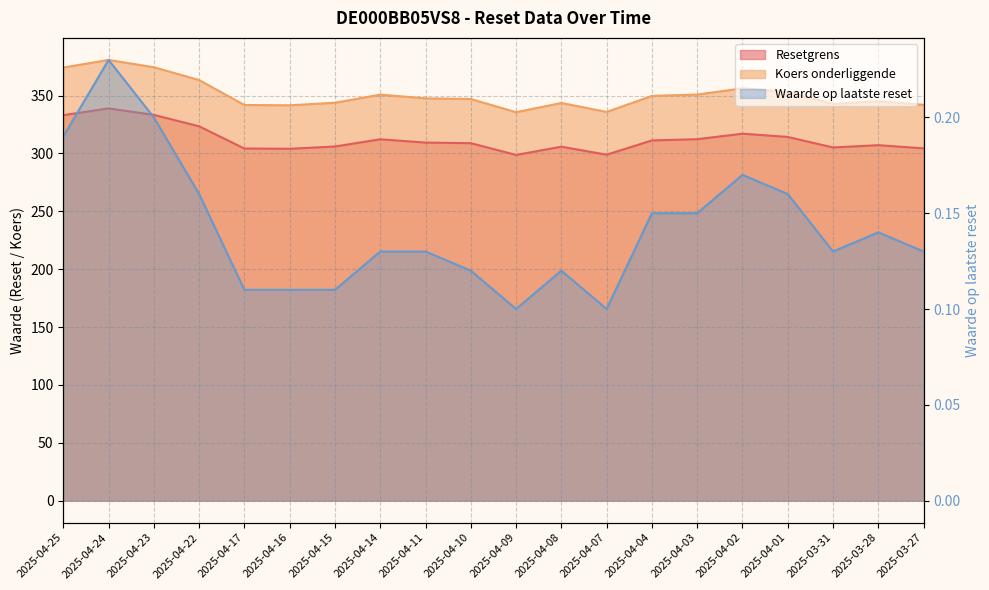

The Koers onderliggende series shows 617.2 at 2025-04-04. True or false?

False